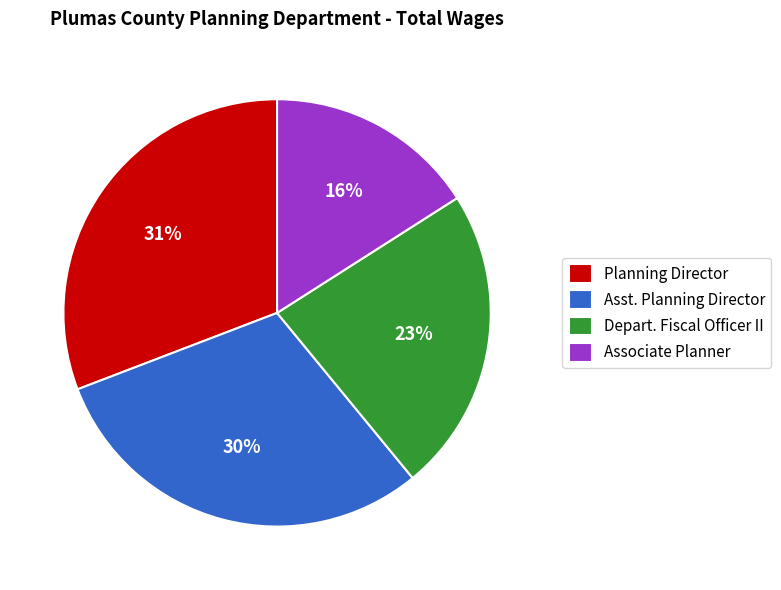

Is the sum of Associate Planner and Depart. Fiscal Officer II greater than half?

No